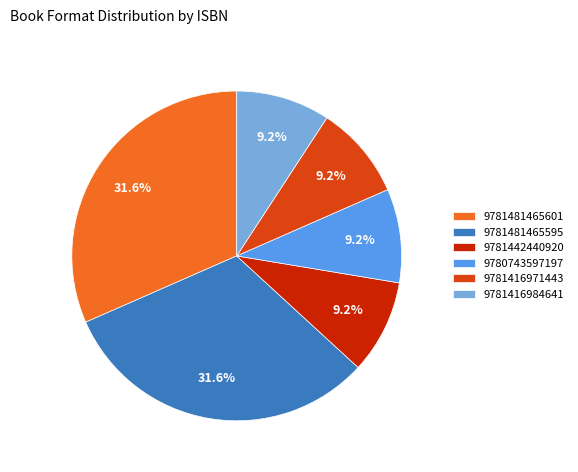

What percentage is the 9781416984641 slice, to the nearest percent?

9%